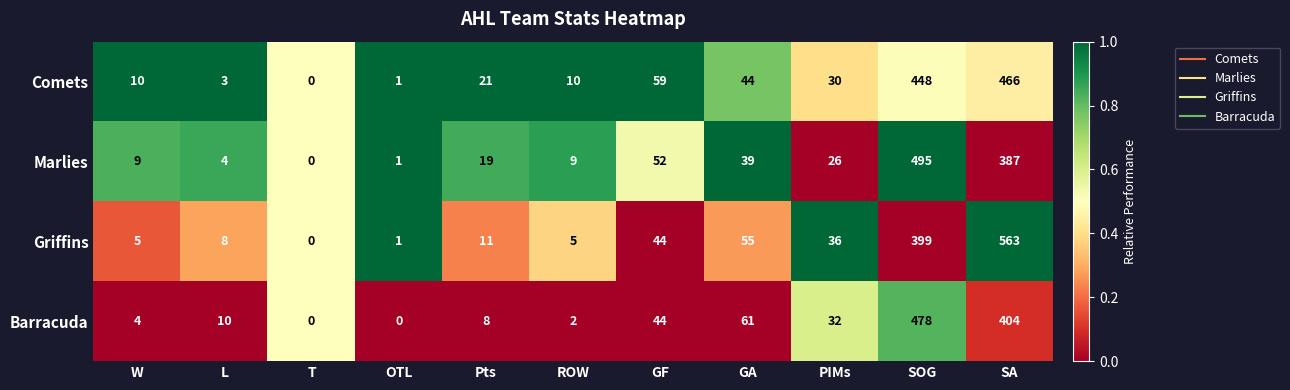

What is the difference between the Marlies values at GF and T?

52